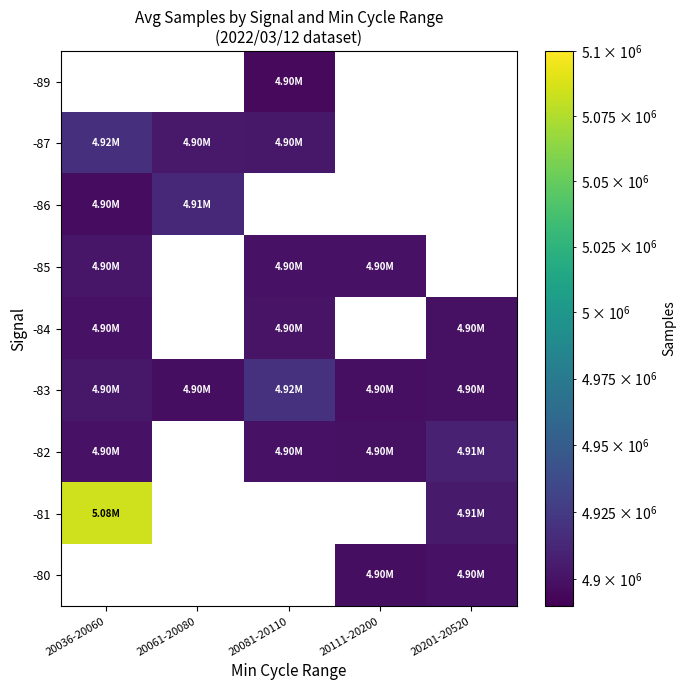

Which has a higher value, 20061-20080 or 20081-20110?

20081-20110